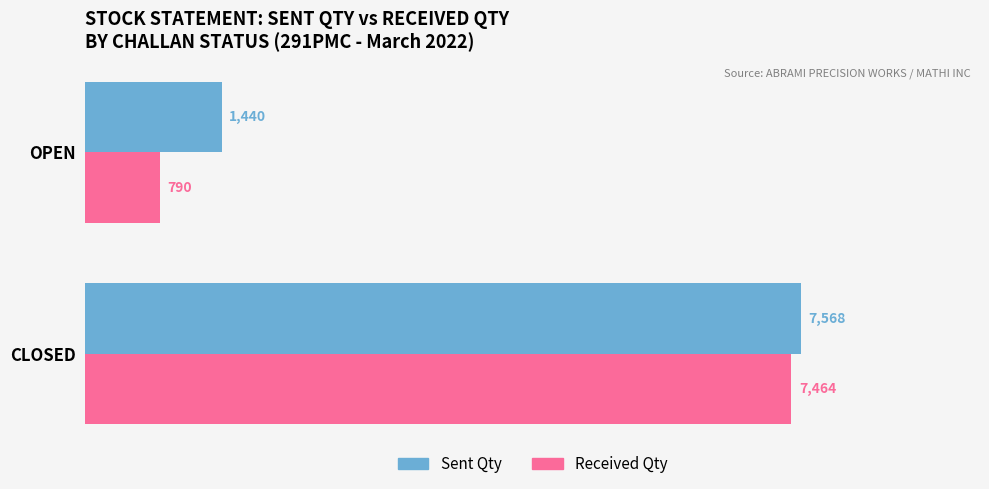

How many categories are shown in the chart?

2